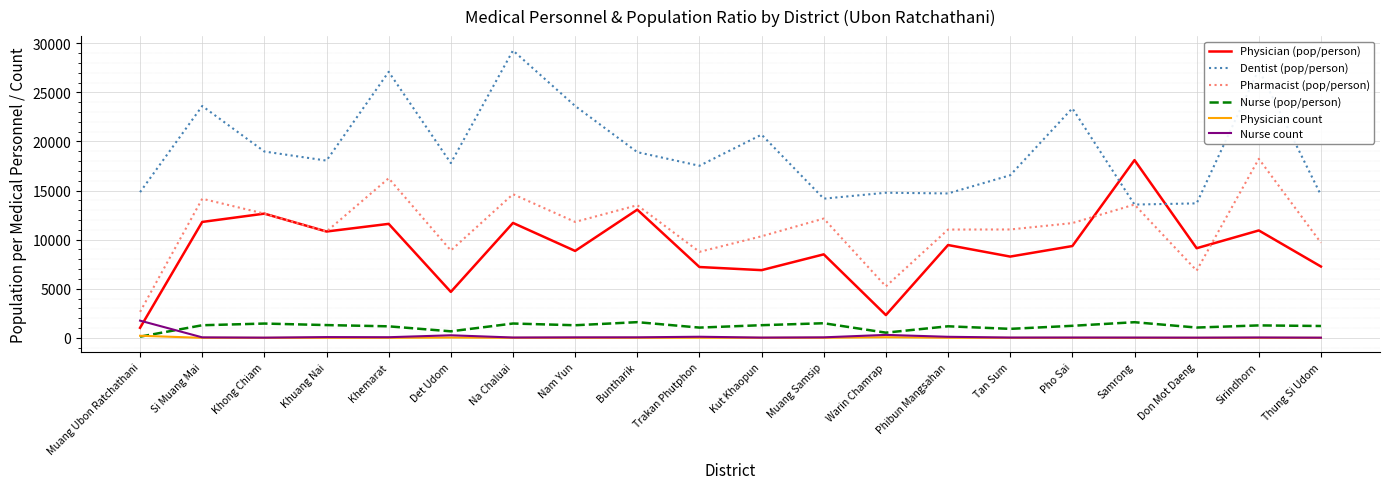

What are all the series names shown in the legend?

Physician (pop/person), Dentist (pop/person), Pharmacist (pop/person), Nurse (pop/person), Physician count, Nurse count